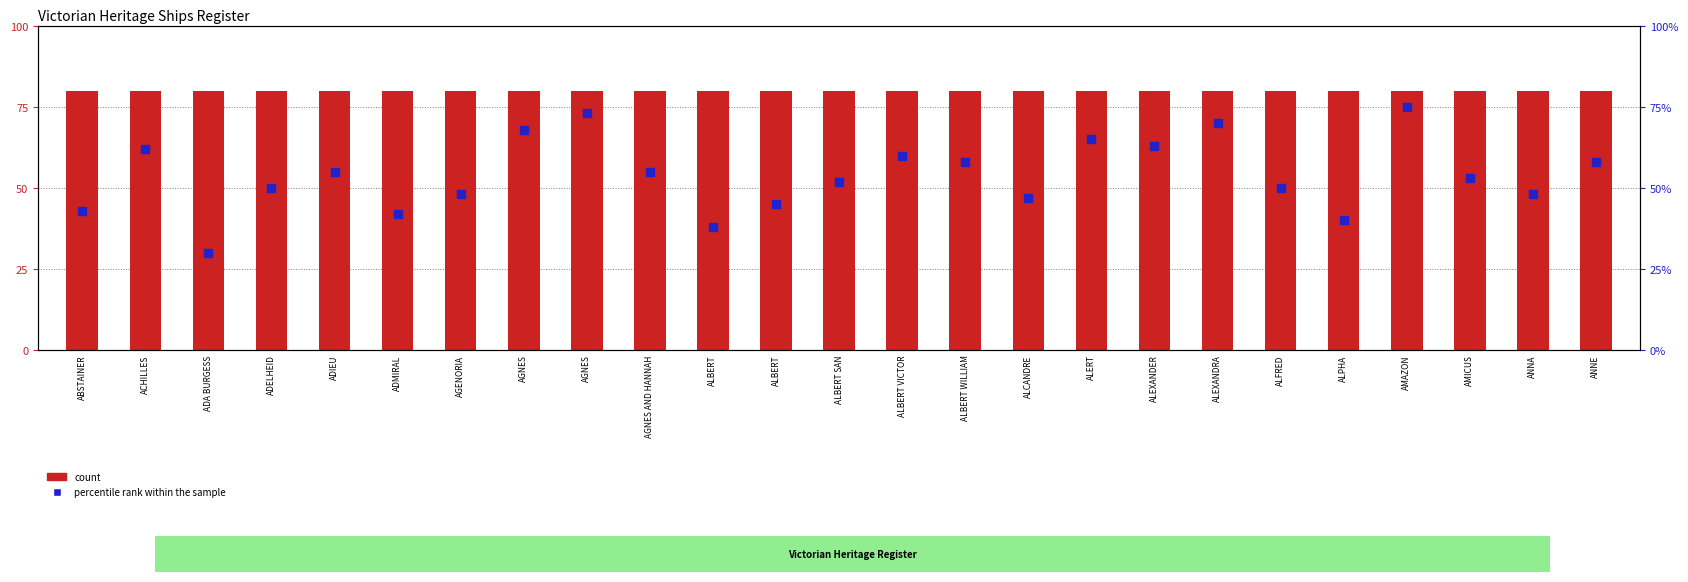

Which series has the largest total across all categories?

count